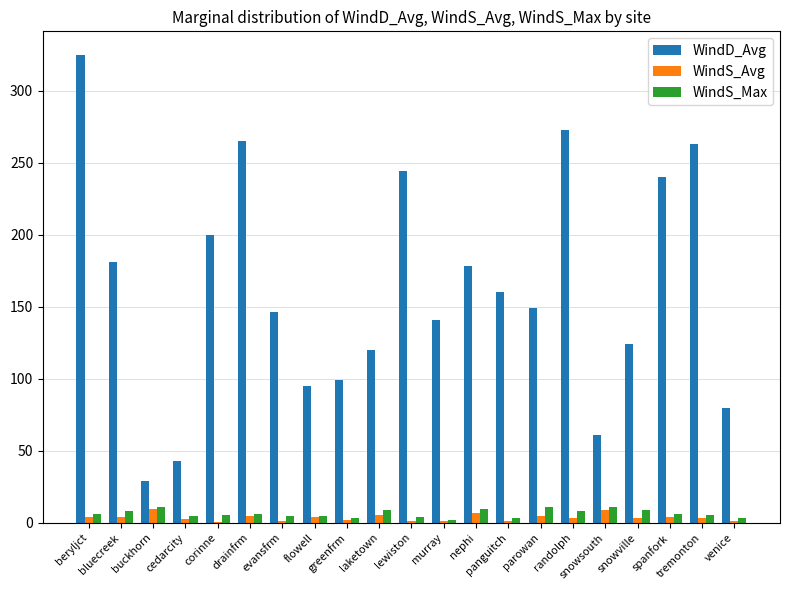

What is the highest value of the WindD_Avg series?

325.0